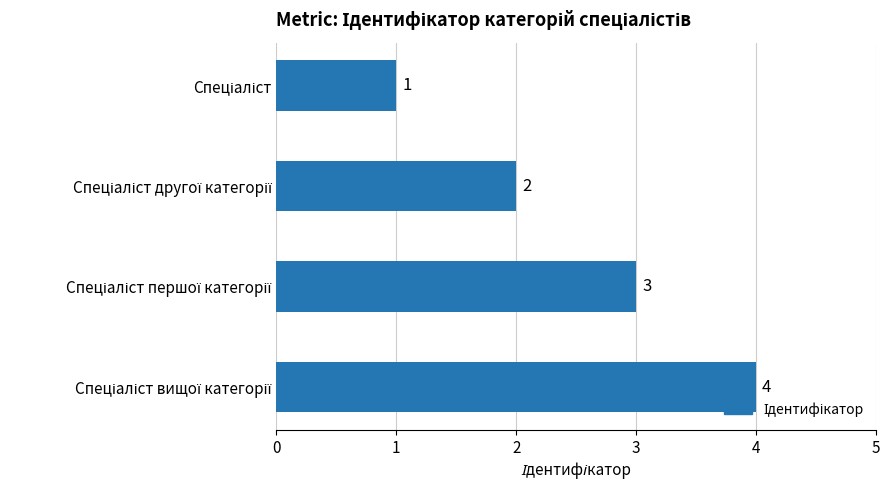

What is the minimum value shown in the chart?

1